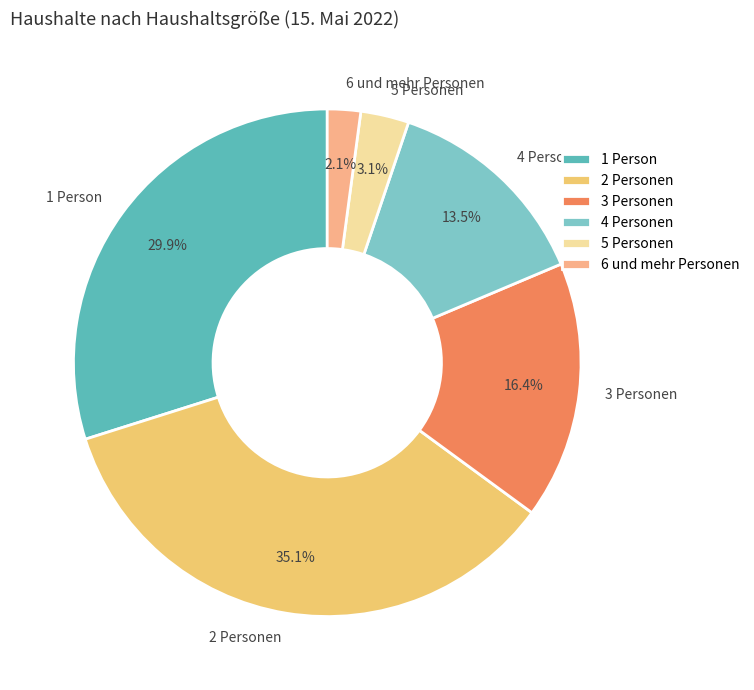

Approximately how many times larger is the value at 1 Person compared to 3 Personen?

1.8